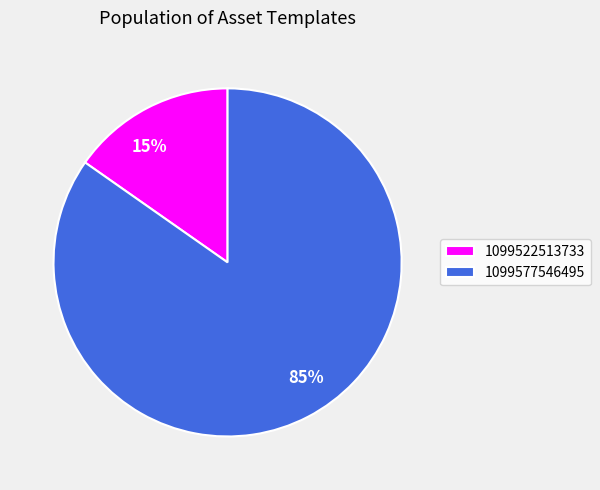

Count the number of slices in the pie.

2